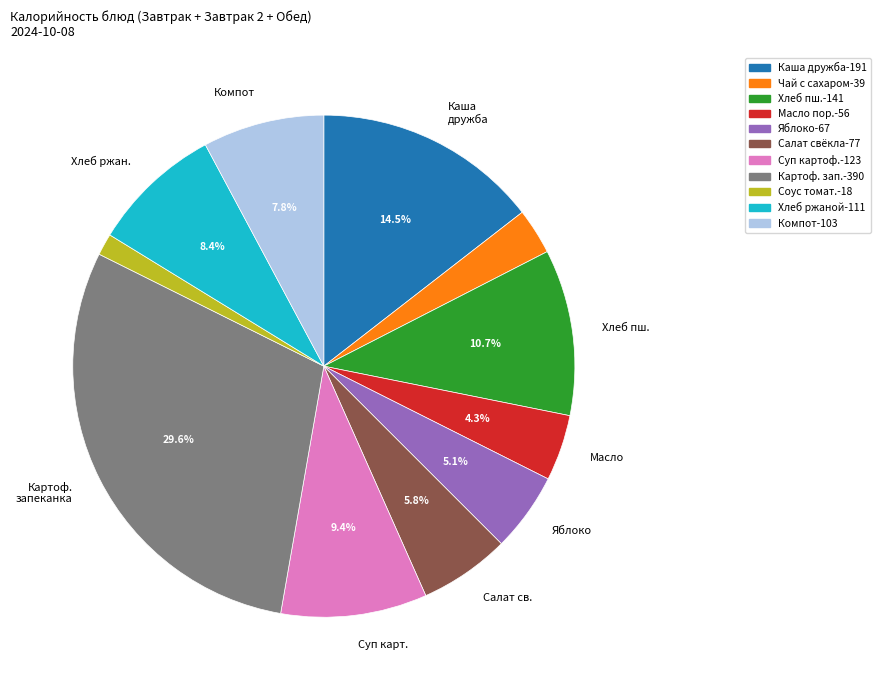

Does any single category account for the majority?

No